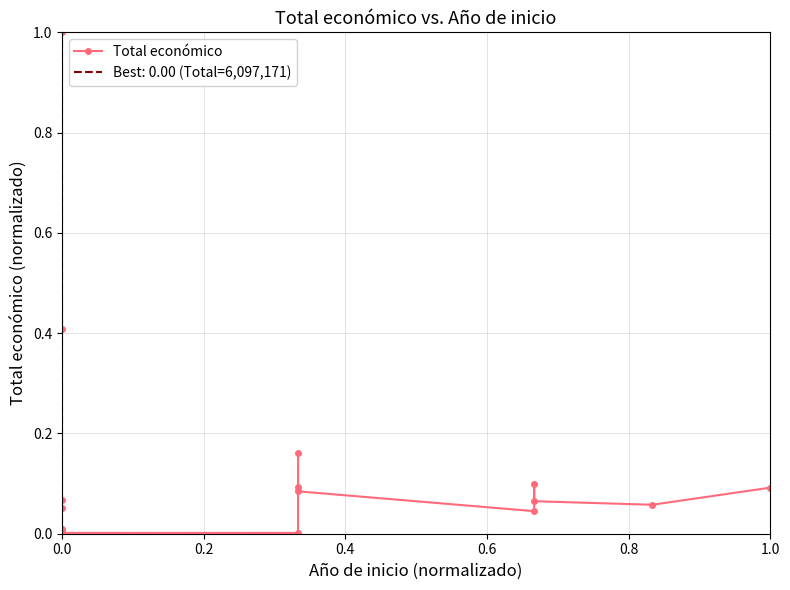

Which has a higher value, 0.0 or 1.0?

1.0